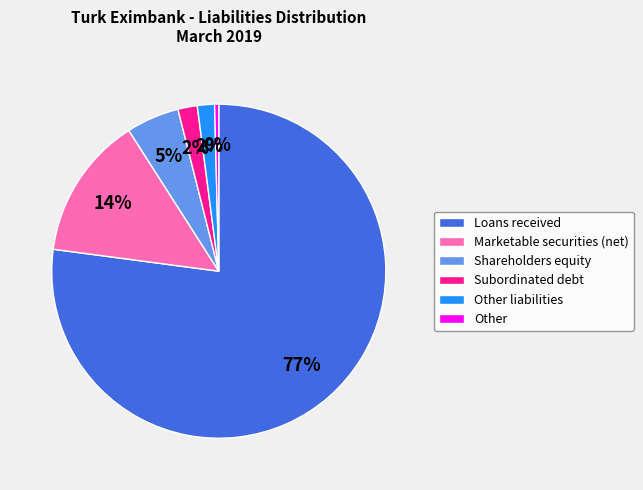

To the nearest percent, what is the average slice percentage?

17%